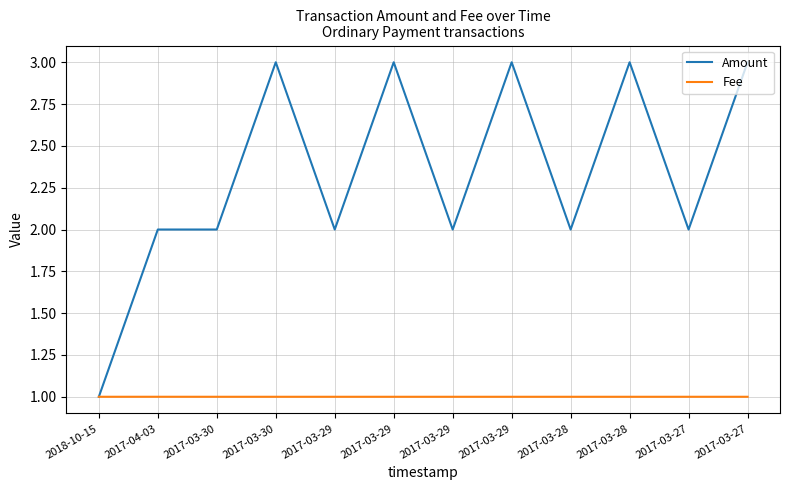

Does the chart display data point markers on the line(s)?

No